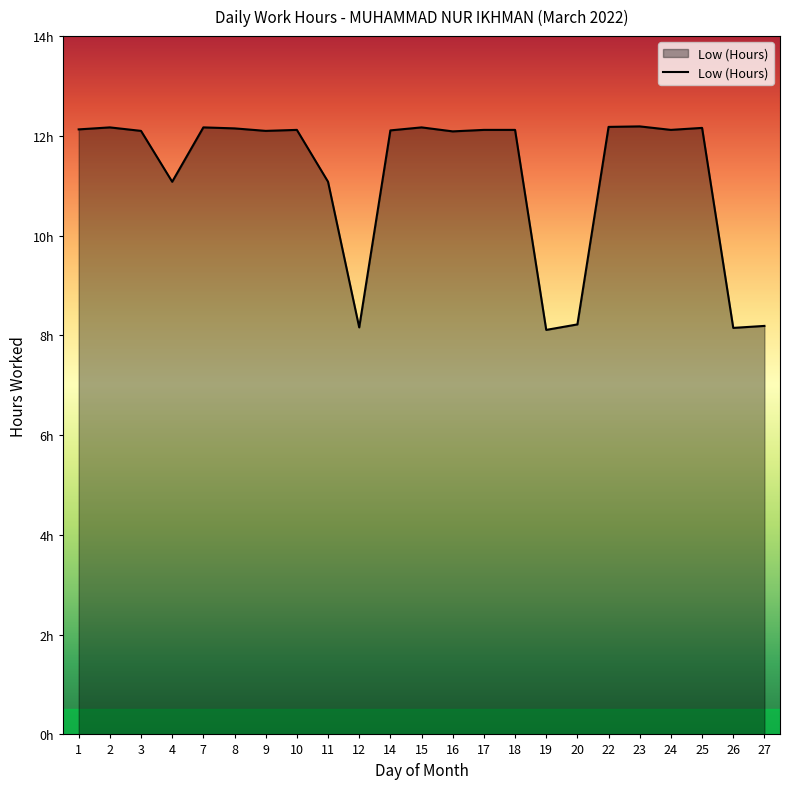

Is this an area chart (filled region under the line)?

Yes